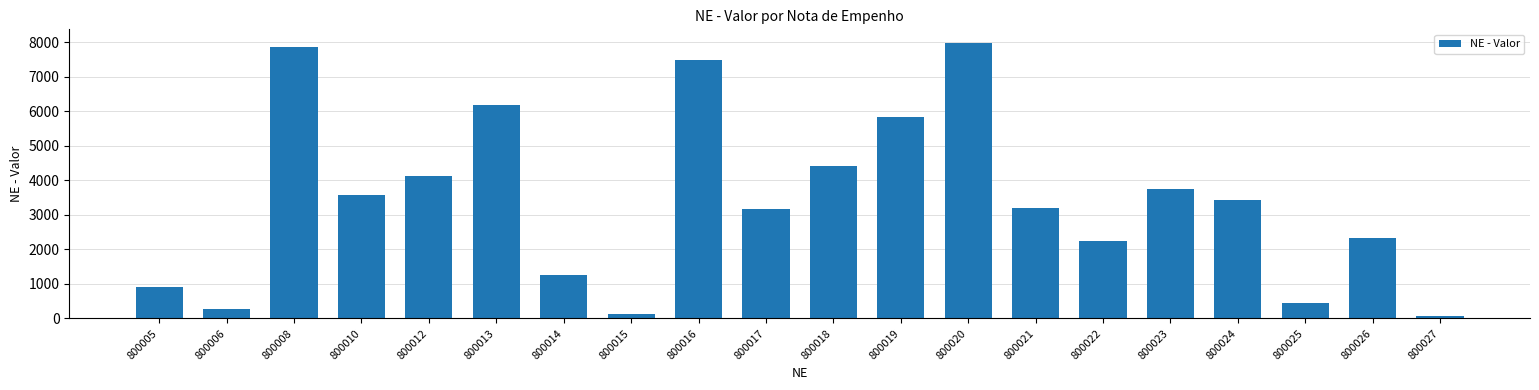

What is the difference between the values at 800024 and 800016?

4064.4